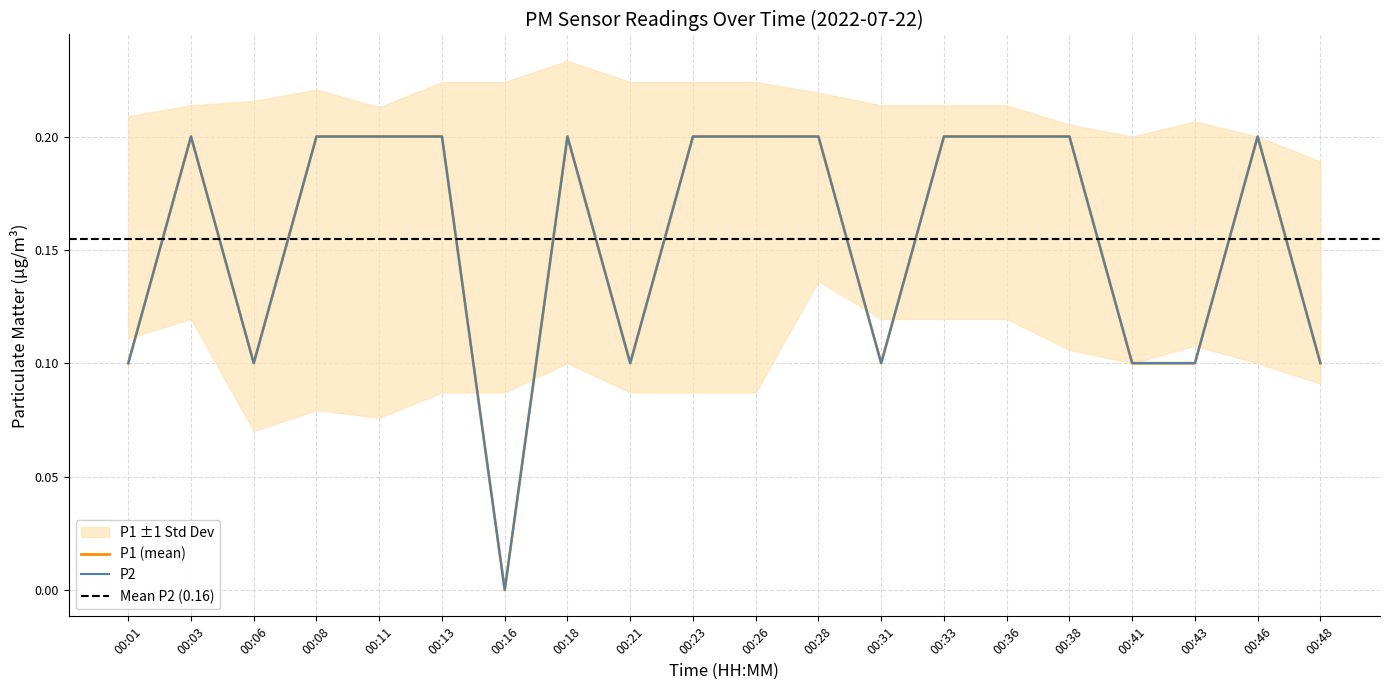

At which label does P2 reach its peak?

00:03